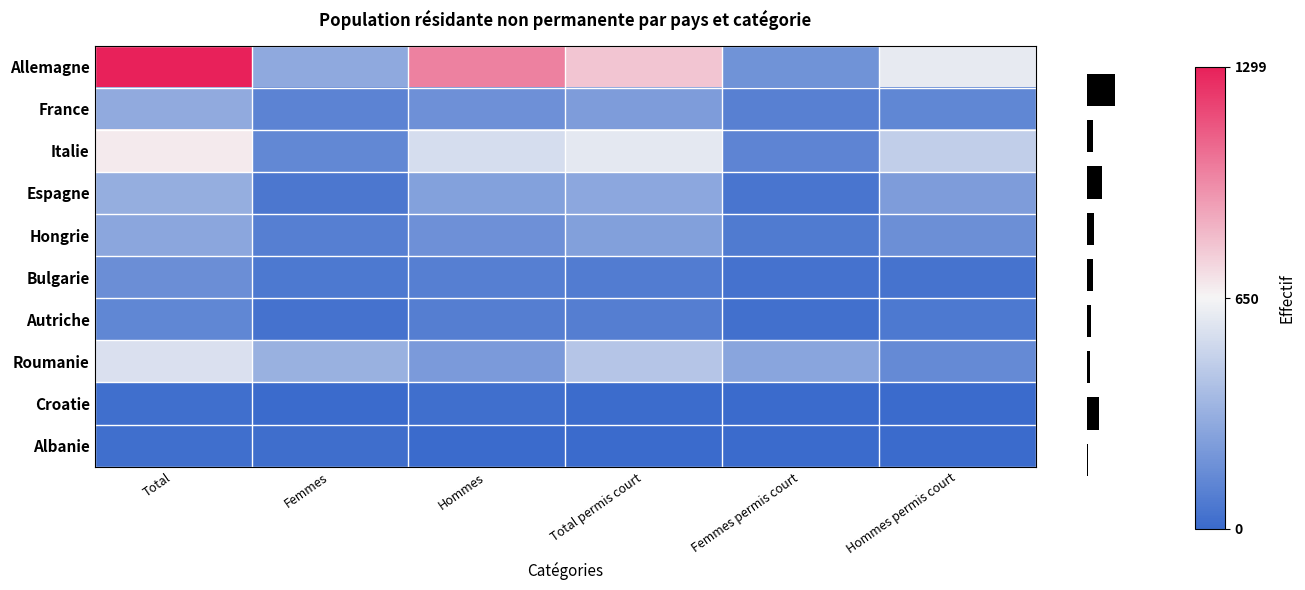

Between Hommes permis court and Total permis court, which is larger?

Total permis court